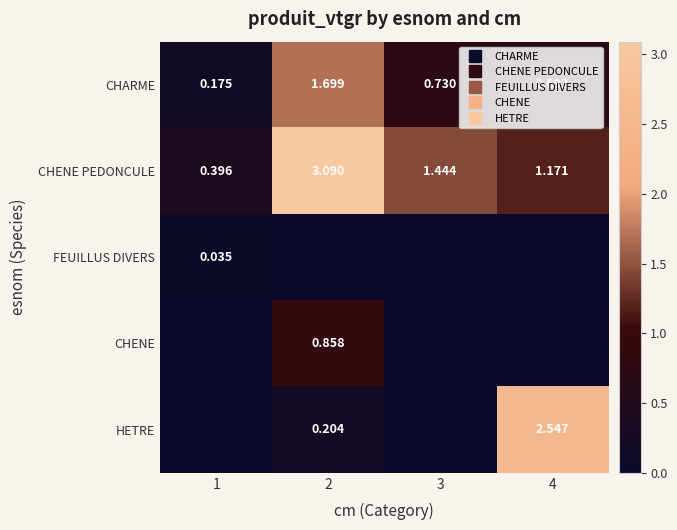

What is the total value across all series at 2?

5.9